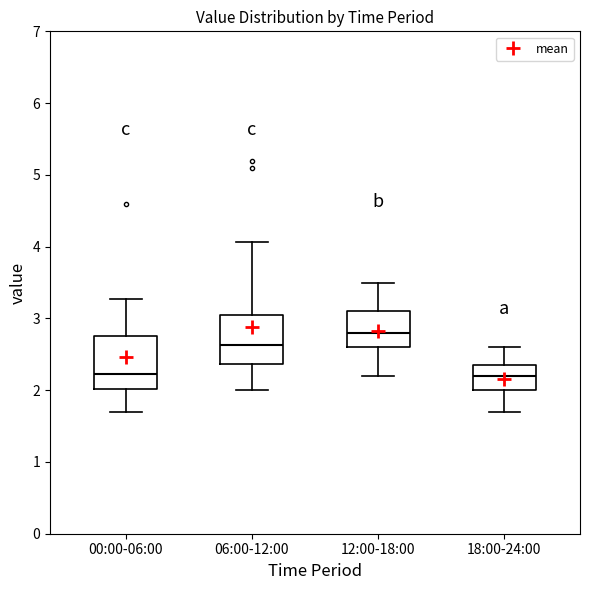

Reading left to right, read every box against the y-axis: the position of its median line, the range the box covers, and the ends of its whiskers. The values are not printed on the chart, so give them approximately, as read against the axis.

00:00-06:00: median 2.2, box 2.0 to 2.8, whiskers 1.7 to 3.3
06:00-12:00: median 2.6, box 2.4 to 3.1, whiskers 2.0 to 4.1
12:00-18:00: median 2.8, box 2.6 to 3.1, whiskers 2.2 to 3.5
18:00-24:00: median 2.2, box 2.0 to 2.4, whiskers 1.7 to 2.6